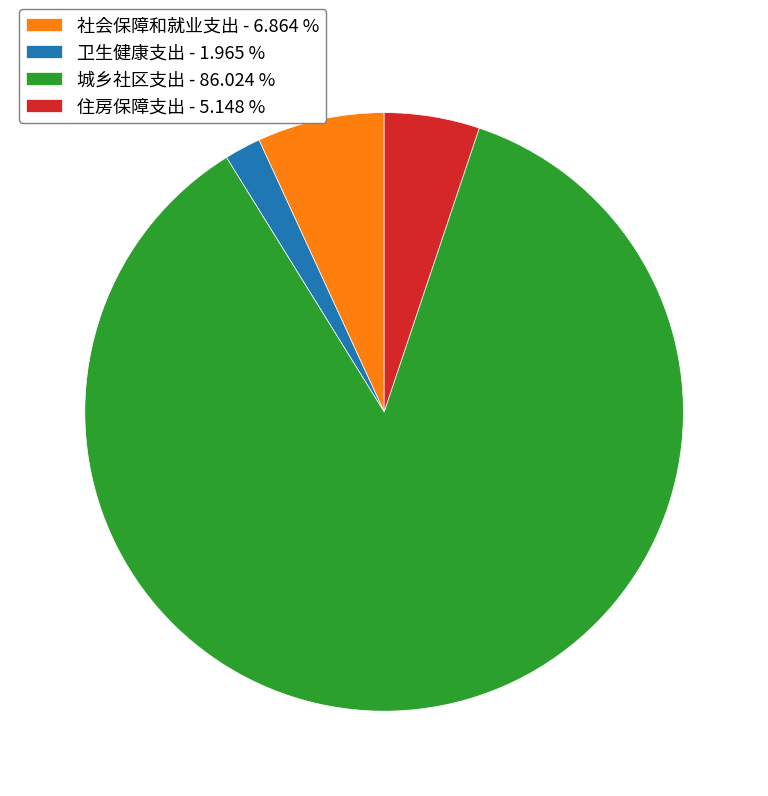

Is the sum of 社会保障和就业支出 - 6.864 % and 卫生健康支出 - 1.965 % greater than half?

No